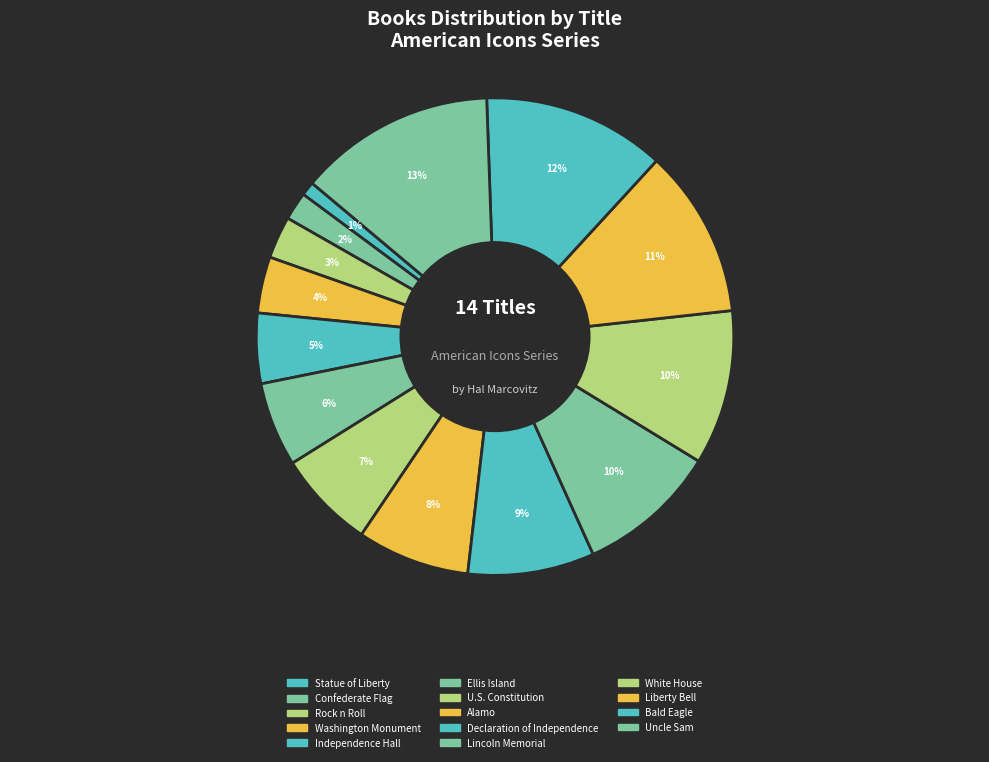

Is Rock n Roll the majority of the pie?

No